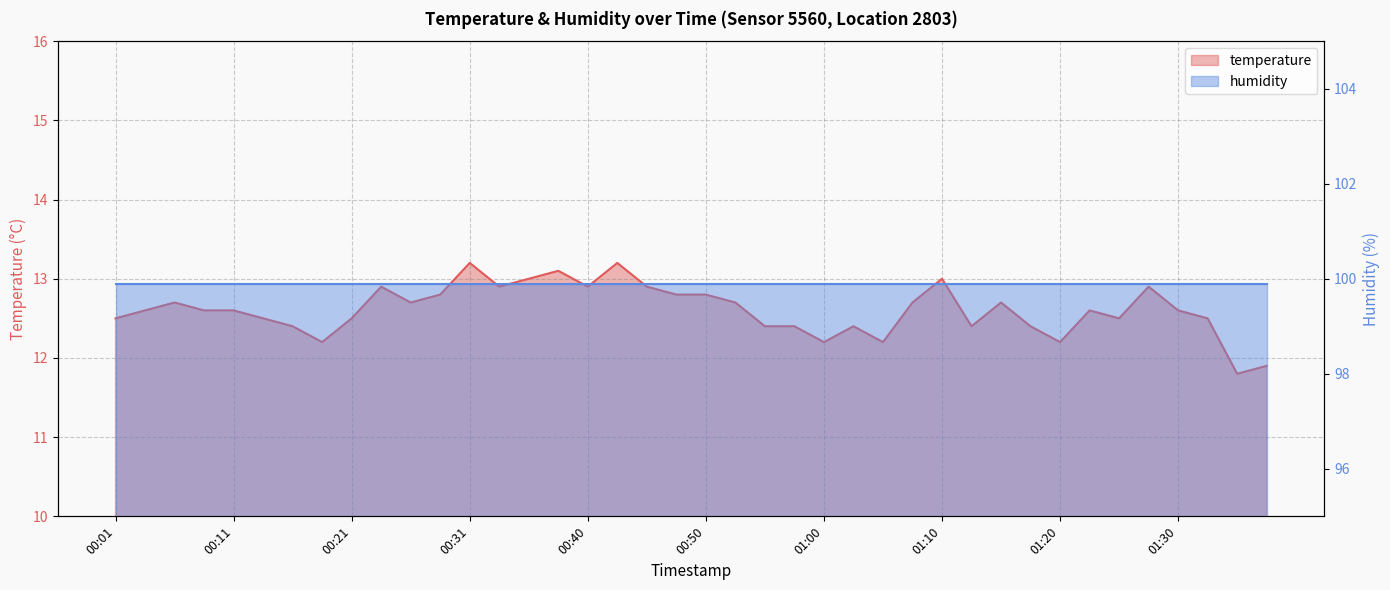

Between 01:30 and 00:28, which is larger?

00:28